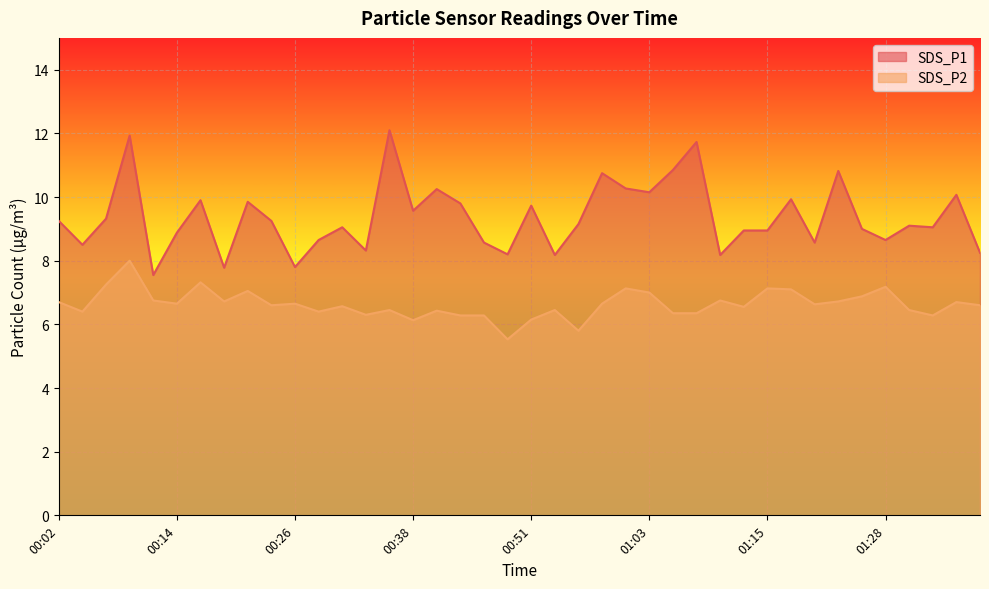

What is the total value across all series at 01:25?

15.9